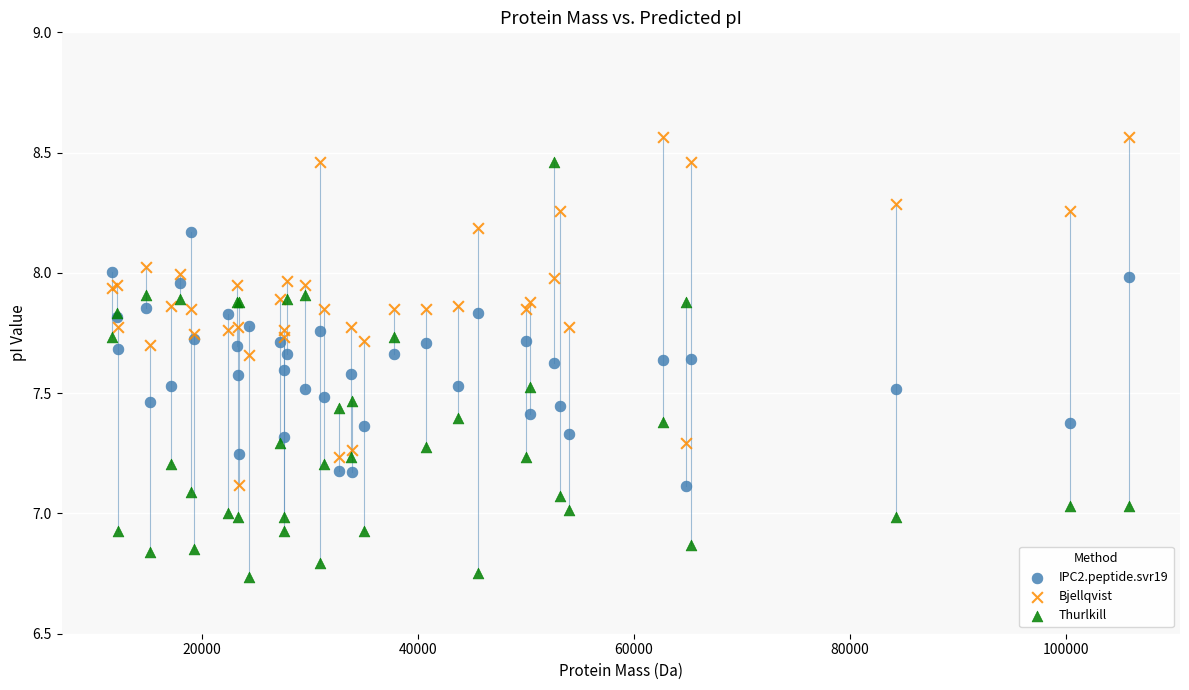

Which series has the largest Y range (max minus min)?

Thurlkill